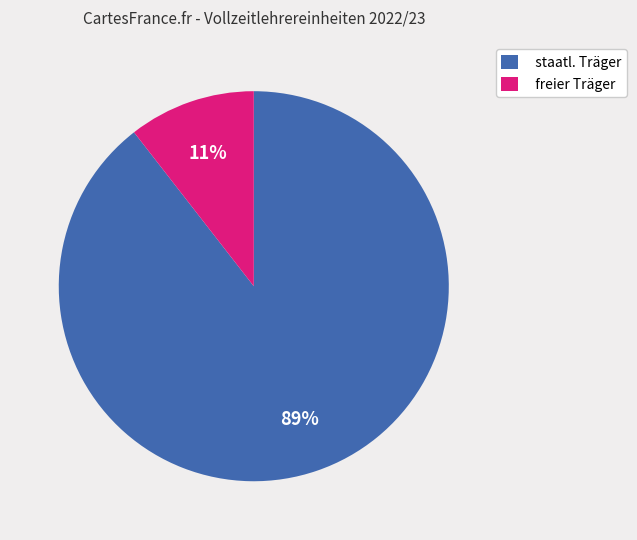

How many slices are in this pie chart?

2